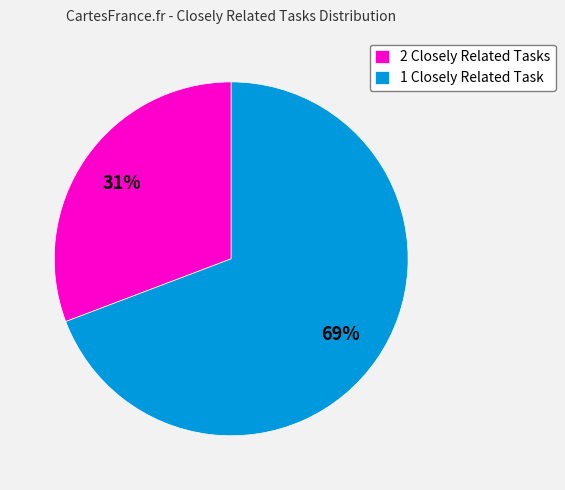

Between 1 Closely Related Task and 2 Closely Related Tasks, which is larger?

1 Closely Related Task